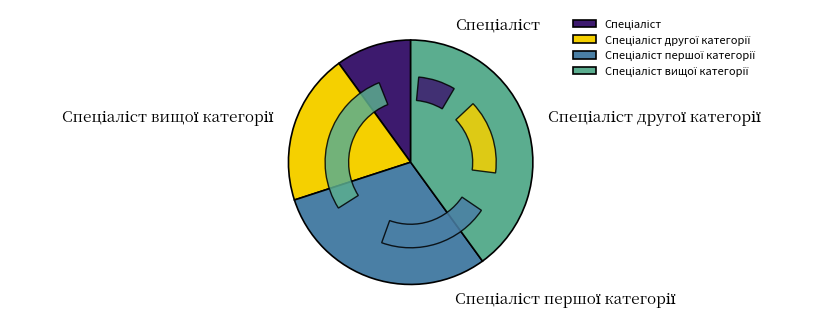

How many slices are in this pie chart?

4